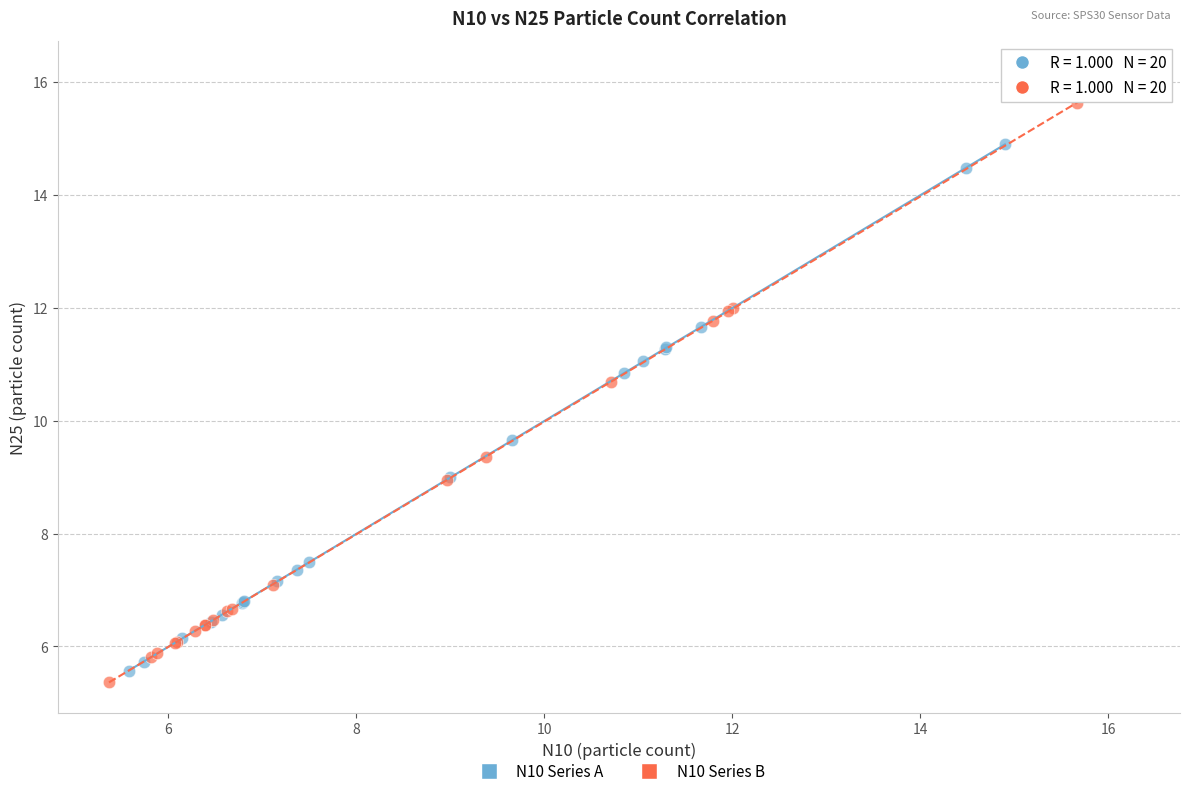

What are all the series names shown in the legend?

N10 Series A, N10 Series B